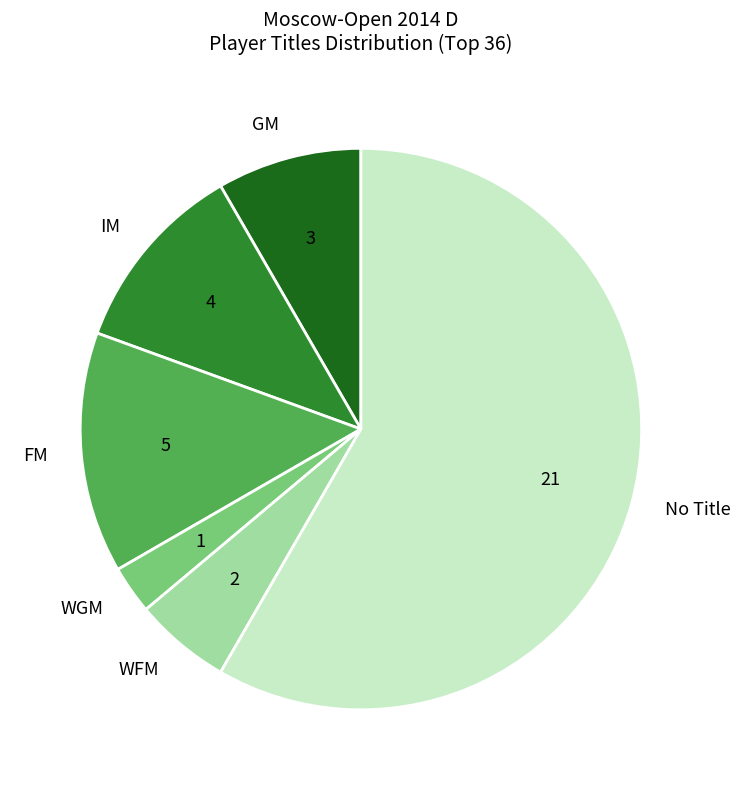

The WFM slice represents 6% of the pie. True or false?

True